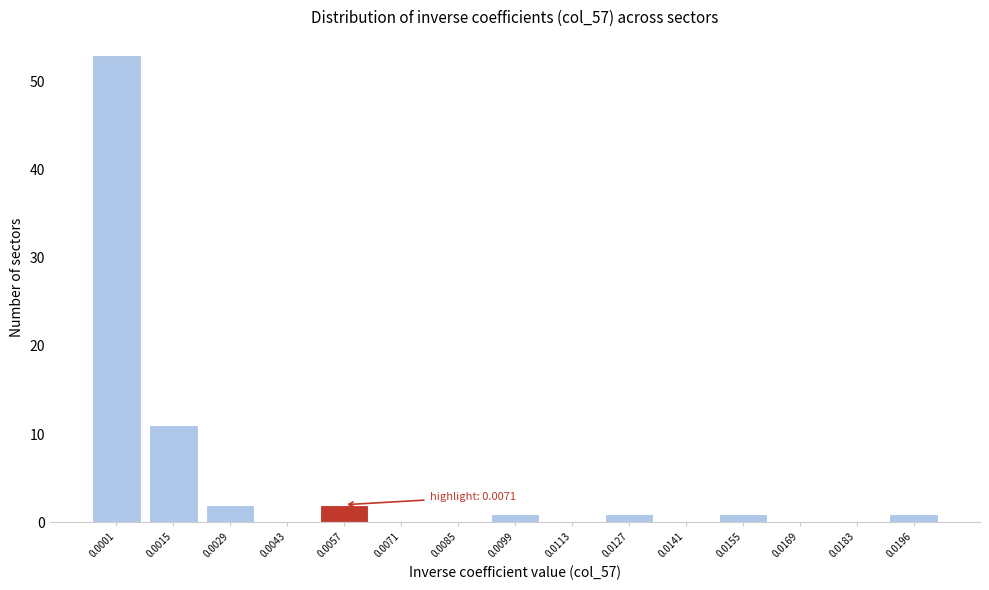

Reading left to right, transcribe all the data shown in this chart.

0.0001=53	0.0015=11	0.0029=2	0.0043=0	0.0057=2	0.0071=0	0.0085=0	0.0099=1	0.0113=0	0.0127=1	0.0141=0	0.0155=1	0.0169=0	0.0183=0	0.0196=1